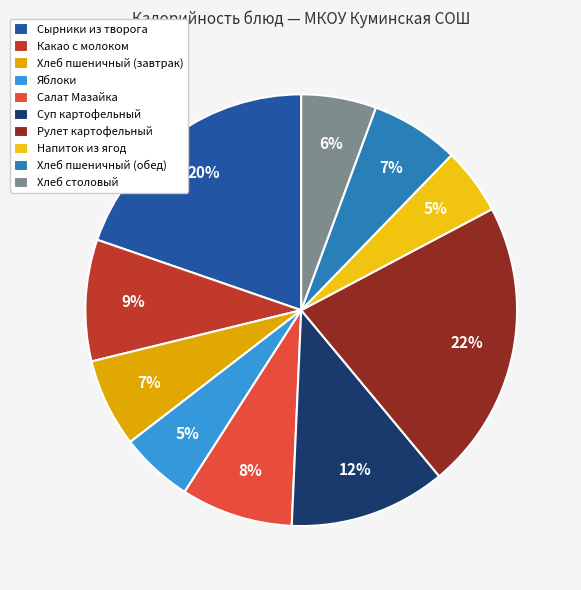

Do Сырники из творога and Хлеб столовый together represent more than half of the pie?

No